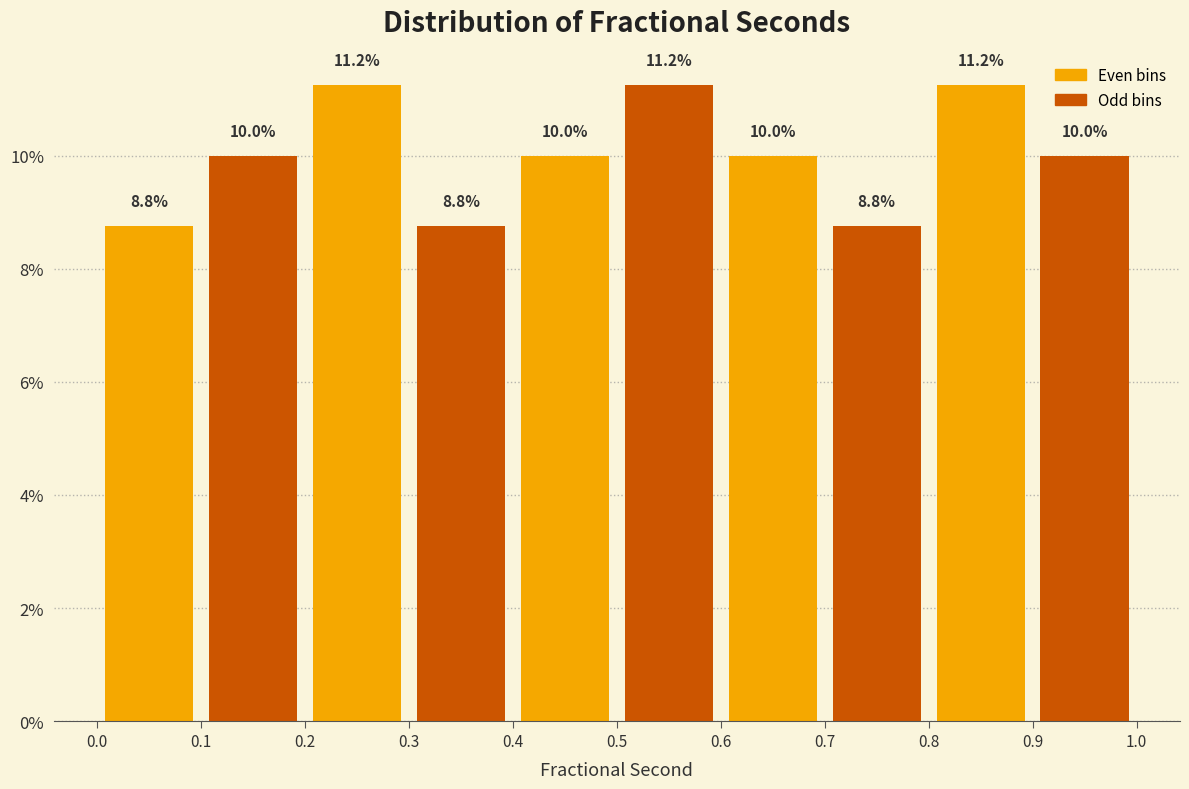

Reading left to right, transcribe this chart: for each bar, give the range it covers on the x-axis and its height.

0.0 to 0.1: 8.8
0.1 to 0.2: 10.0
0.2 to 0.3: 11.2
0.3 to 0.4: 8.8
0.4 to 0.5: 10.0
0.5 to 0.6: 11.2
0.6 to 0.7: 10.0
0.7 to 0.8: 8.8
0.8 to 0.9: 11.2
0.9 to 1.0: 10.0